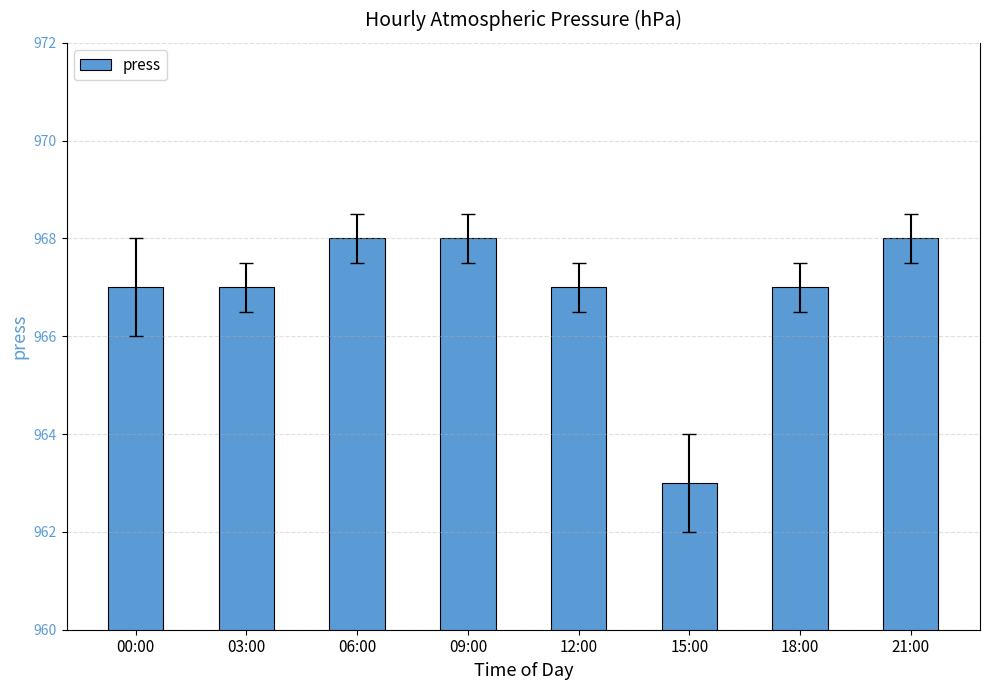

What is the value of the 3rd bar from the left?

968